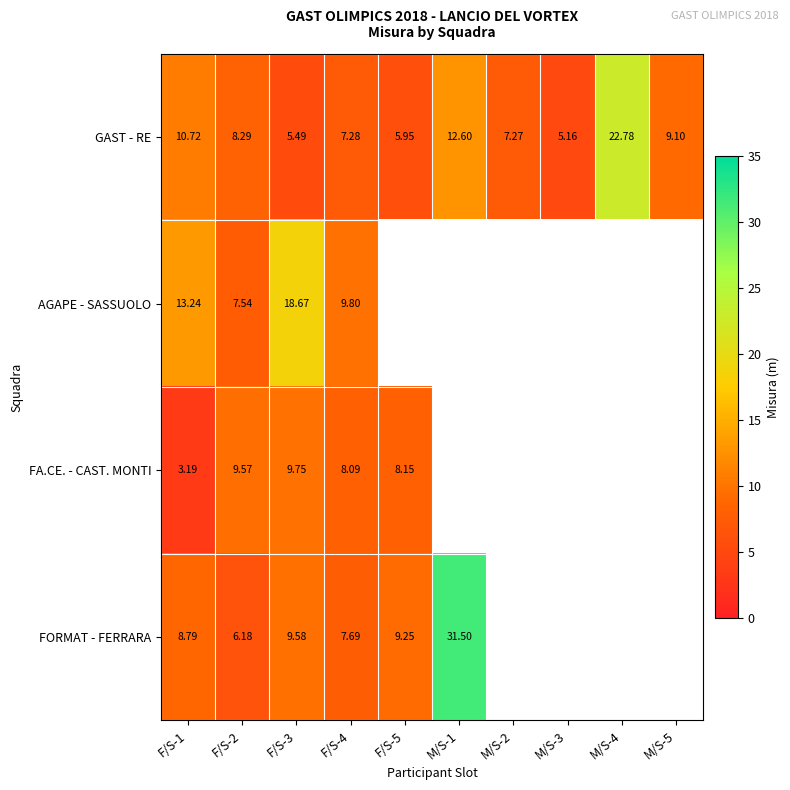

At how many categories does at least one series exceed 28?

1